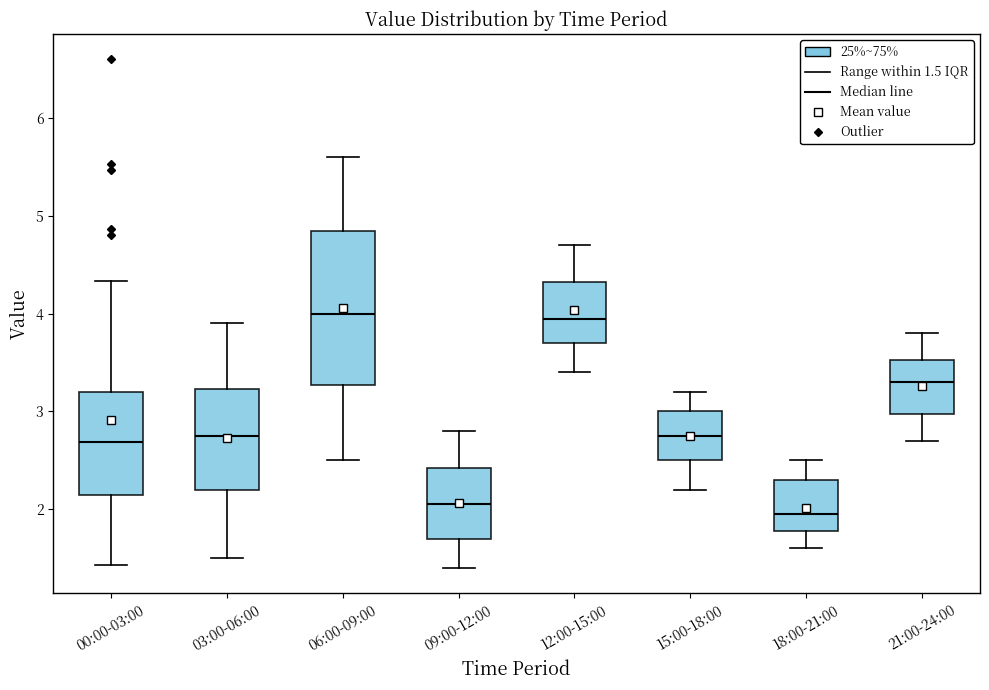

Reading left to right, transcribe this box plot: for each box, give where its median line is, the range the box spans, and where its two whiskers end, as read against the y-axis. The values are not printed on the chart, so give them approximately, as read against the axis.

00:00-03:00: median 2.7, box 2.1 to 3.2, whiskers 1.4 to 4.3
03:00-06:00: median 2.8, box 2.2 to 3.2, whiskers 1.5 to 3.9
06:00-09:00: median 4.0, box 3.3 to 4.9, whiskers 2.5 to 5.6
09:00-12:00: median 2.1, box 1.7 to 2.4, whiskers 1.4 to 2.8
12:00-15:00: median 4.0, box 3.7 to 4.3, whiskers 3.4 to 4.7
15:00-18:00: median 2.8, box 2.5 to 3.0, whiskers 2.2 to 3.2
18:00-21:00: median 2.0, box 1.8 to 2.3, whiskers 1.6 to 2.5
21:00-24:00: median 3.3, box 3.0 to 3.5, whiskers 2.7 to 3.8